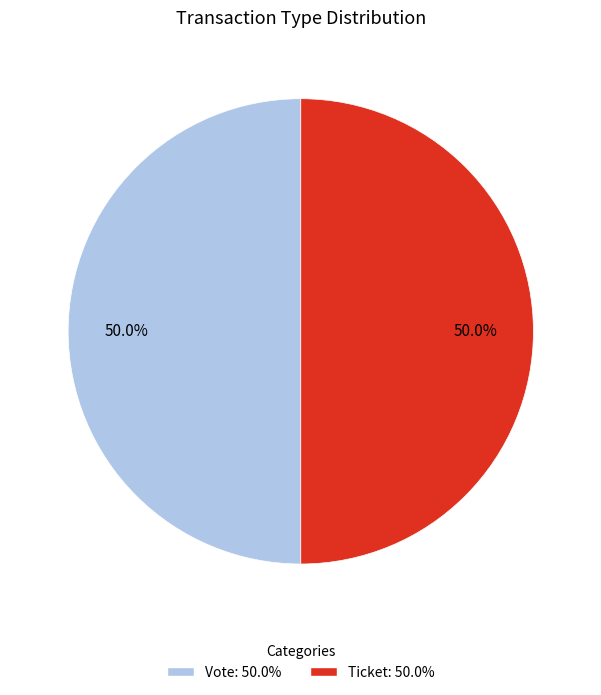

What portion of the pie excludes Vote: 50.0%?

50.0%